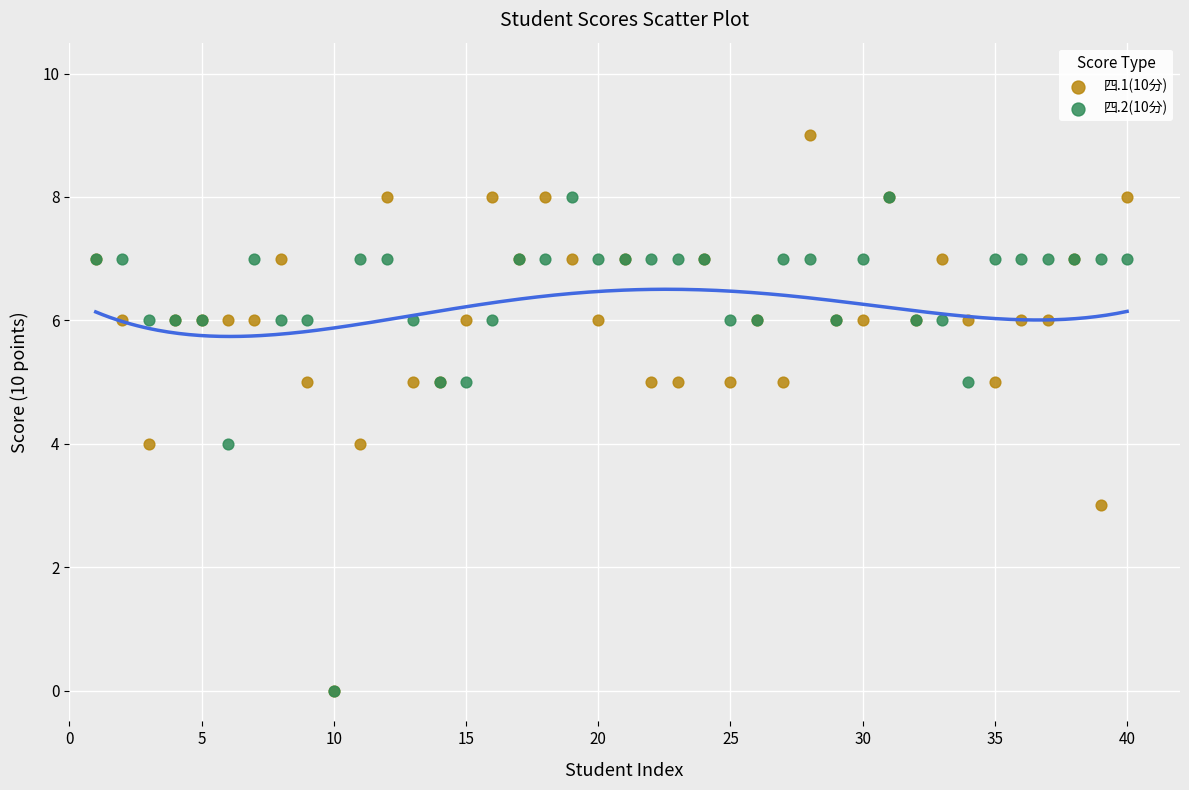

What are all the series names shown in the legend?

四.1(10分), 四.2(10分)